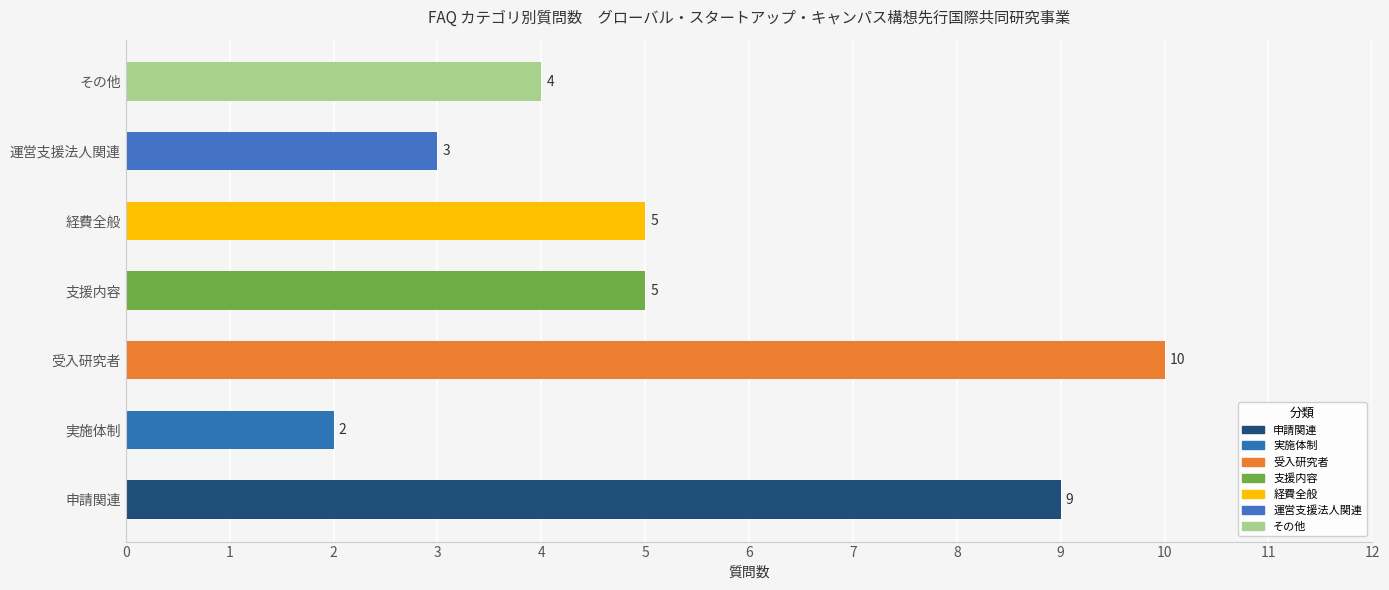

True or false: the data shows 3 at 運営支援法人関連.

True